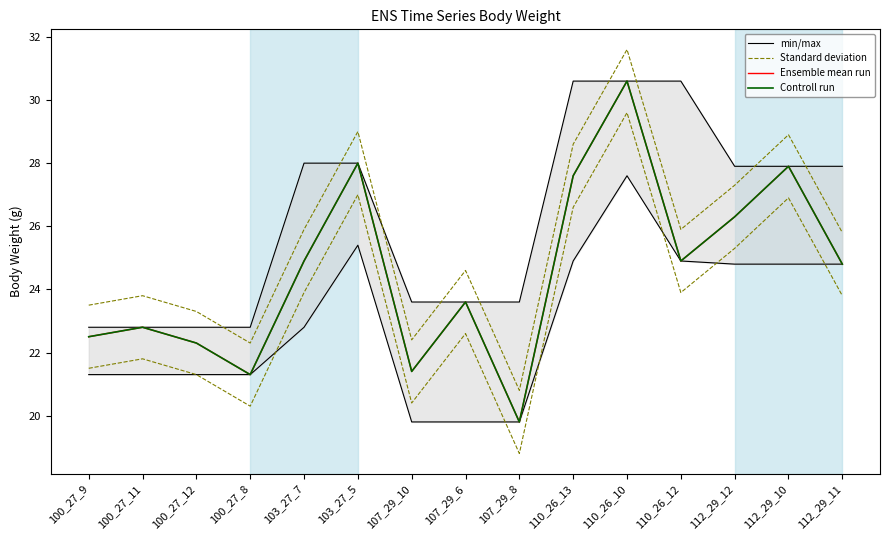

List the labels in order of Controll run value, largest first.

110_26_10, 103_27_5, 112_29_10, 110_26_13, 112_29_12, 103_27_7, 110_26_12, 112_29_11, 107_29_6, 100_27_11, 100_27_9, 100_27_12, 107_29_10, 100_27_8, 107_29_8